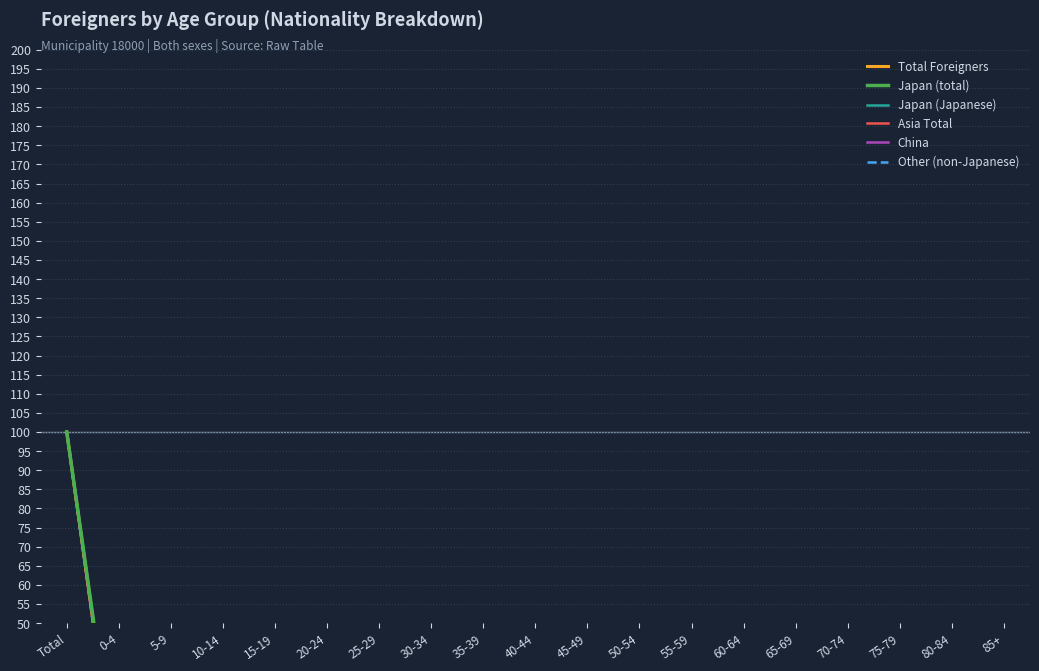

Which series contains the lowest Y value?

Other (non-Japanese)